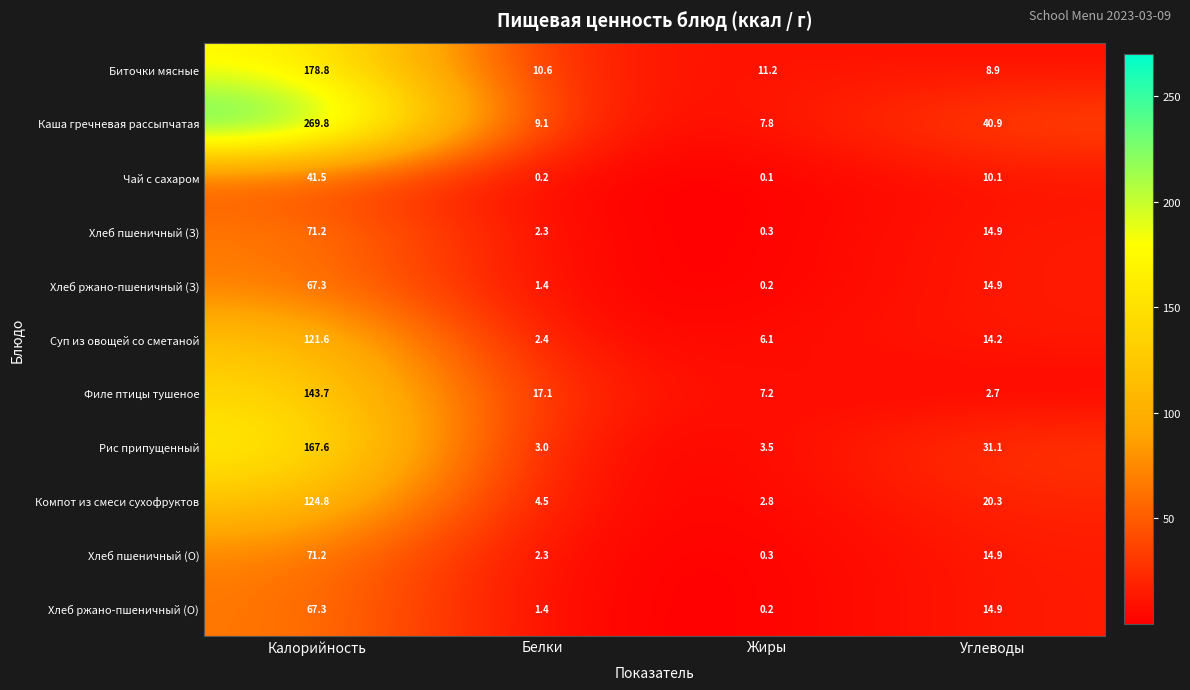

What is the average value of the Рис припущенный series?

51.3